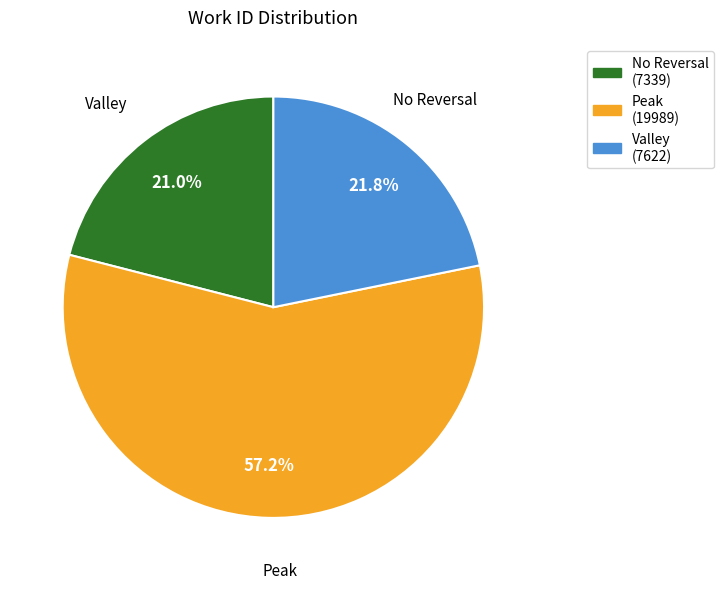

Is there a majority slice in this chart?

Yes